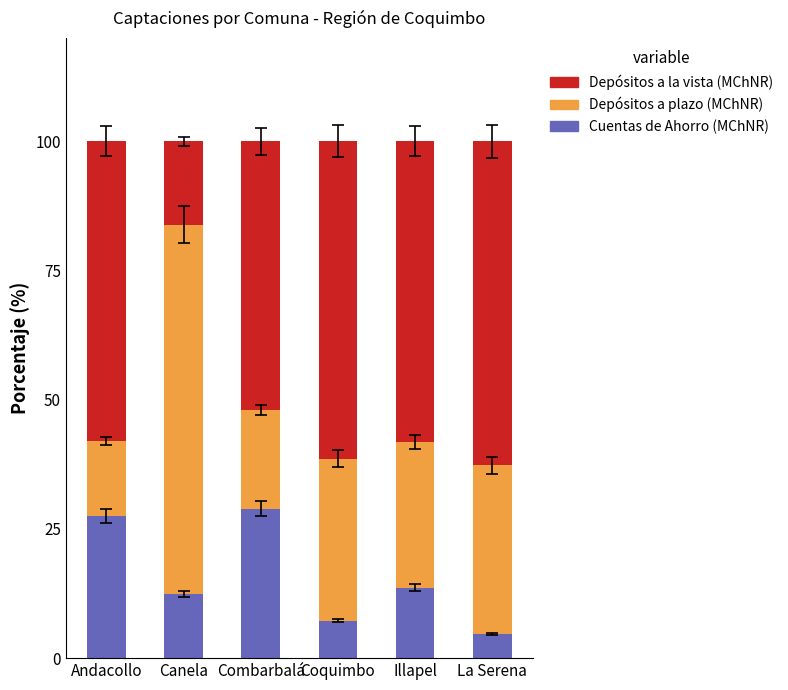

What is the maximum value for Cuentas de Ahorro (MChNR)?

28.9